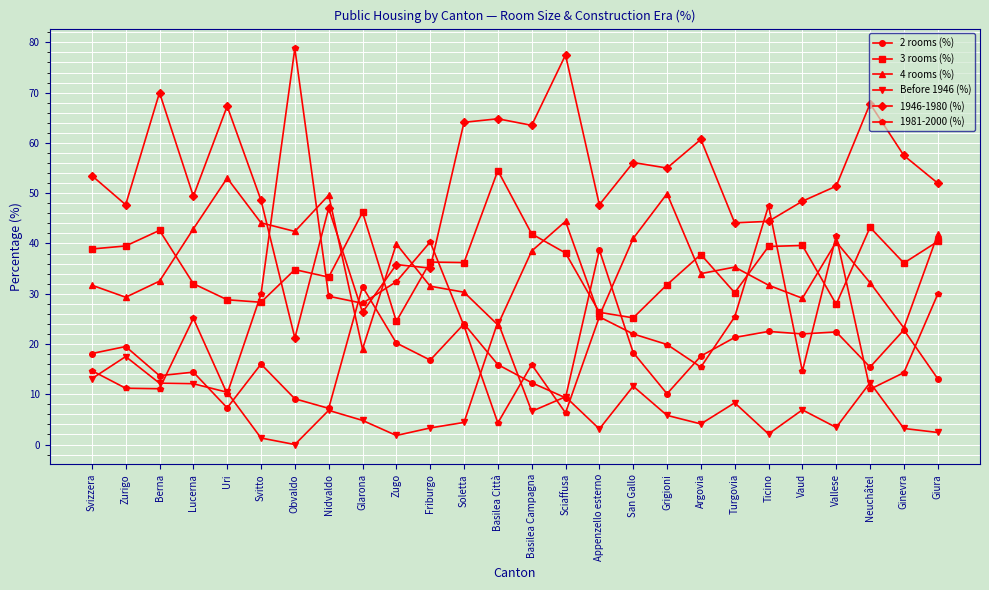

What is the highest value of the 3 rooms (%) series?

54.5